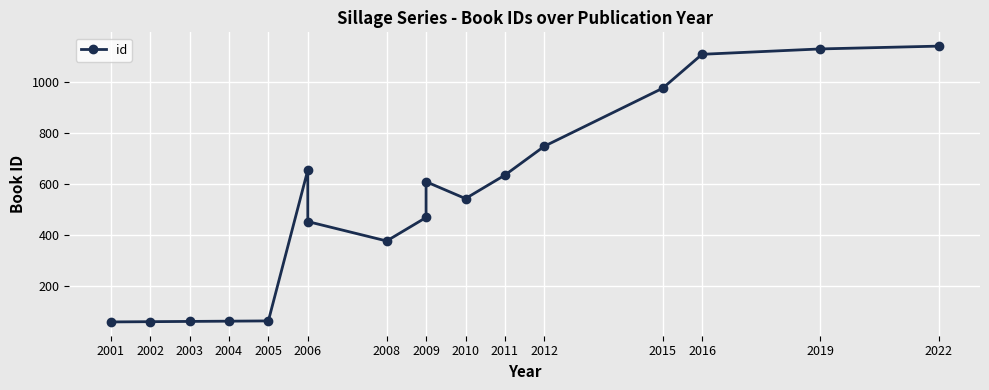

How many series are shown in this chart?

1